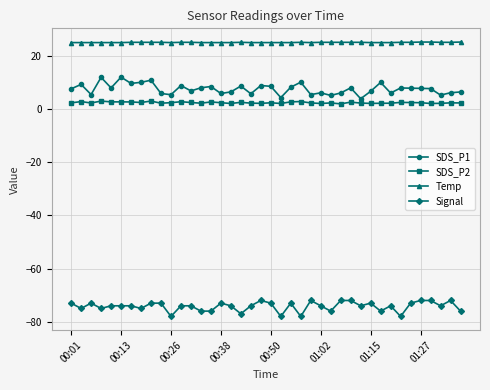

What is the value of the SDS_P2 point at the 19th from the left?

2.2